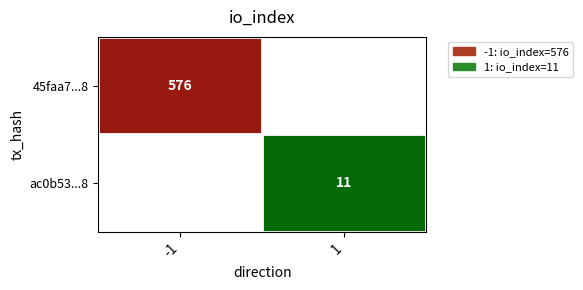

At which category is the sum across all series the highest?

-1